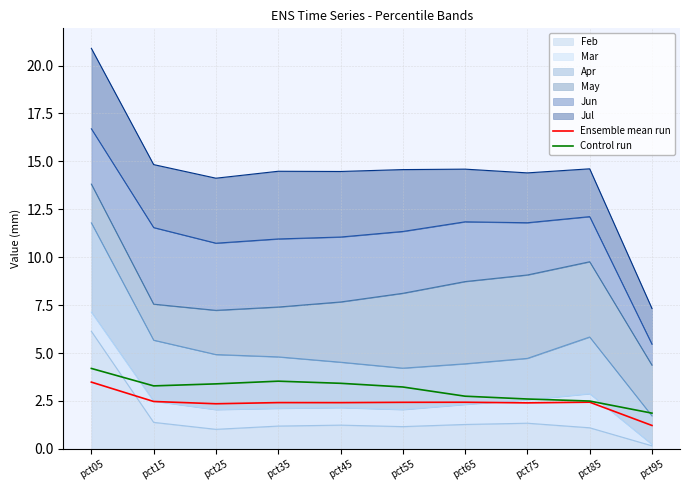

At which category is the sum across all series the highest?

pct05